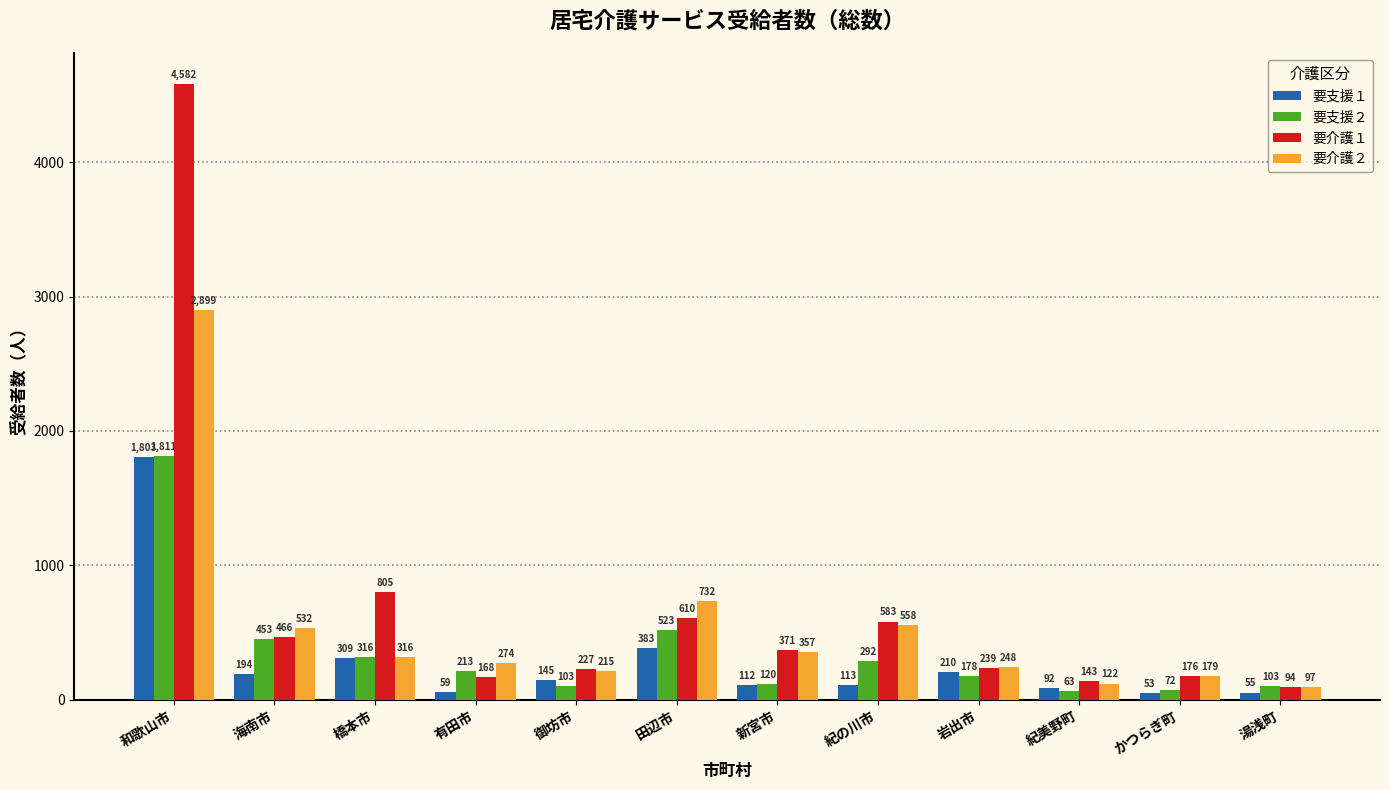

Reading left to right, extract all data points from this chart.

要支援１: 1803	194	309	59	145	383	112	113	210	92	53	55
要支援２: 1811	453	316	213	103	523	120	292	178	63	72	103
要介護１: 4582	466	805	168	227	610	371	583	239	143	176	94
要介護２: 2899	532	316	274	215	732	357	558	248	122	179	97